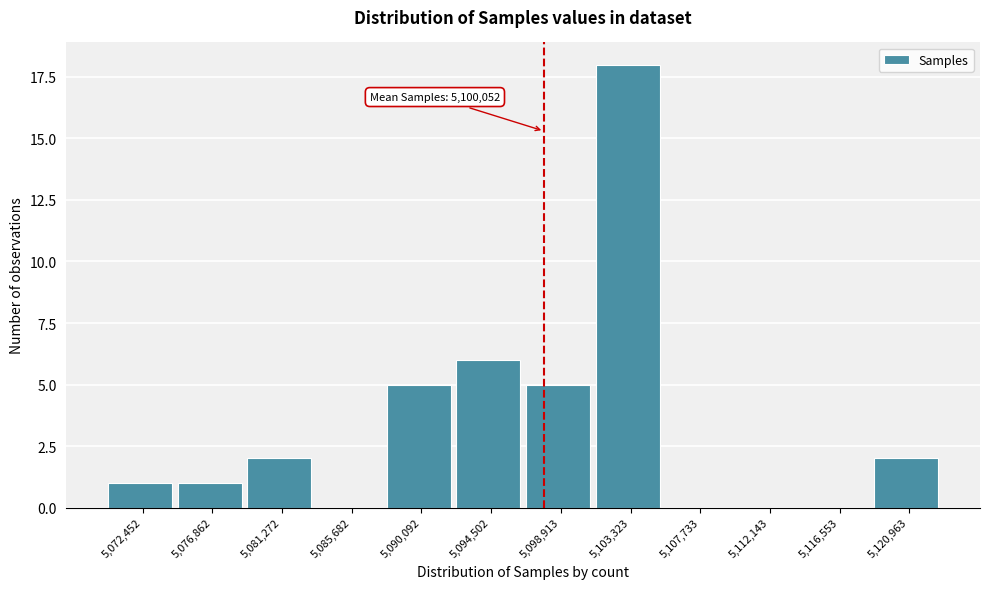

Reading left to right, what are all the values shown in this chart?

5,072,452=1	5,076,862=1	5,081,272=2	5,085,682=0	5,090,092=5	5,094,502=6	5,098,913=5	5,103,323=18	5,107,733=0	5,112,143=0	5,116,553=0	5,120,963=2